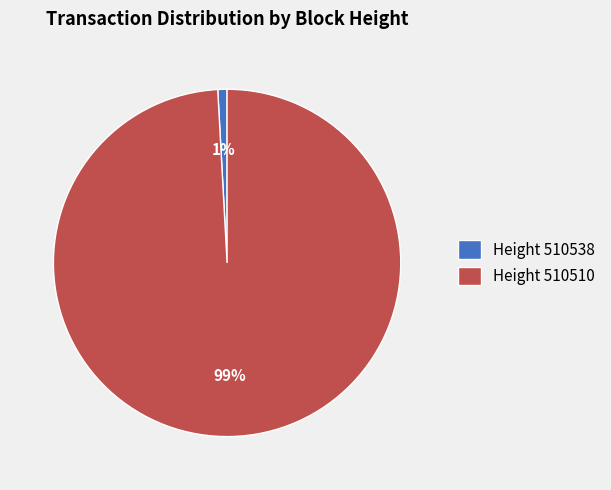

The Height 510510 slice represents 88% of the pie. True or false?

False